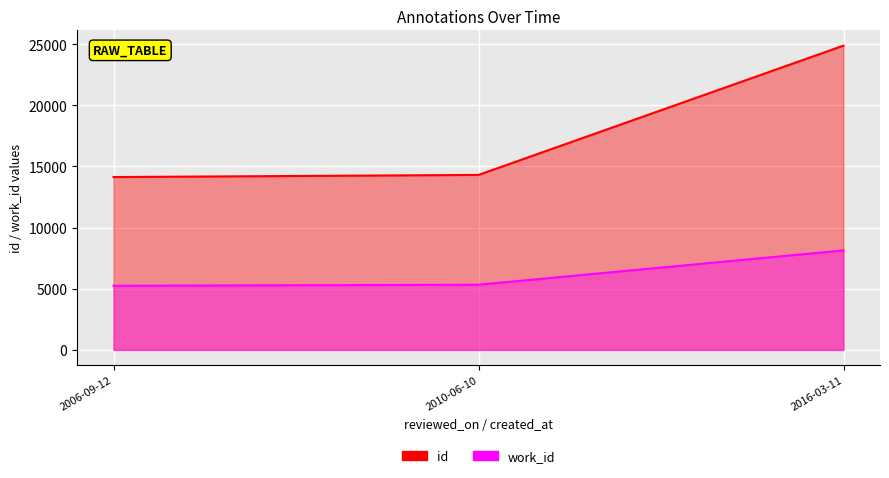

What is the label of the 3rd point from the right?

2006-09-12